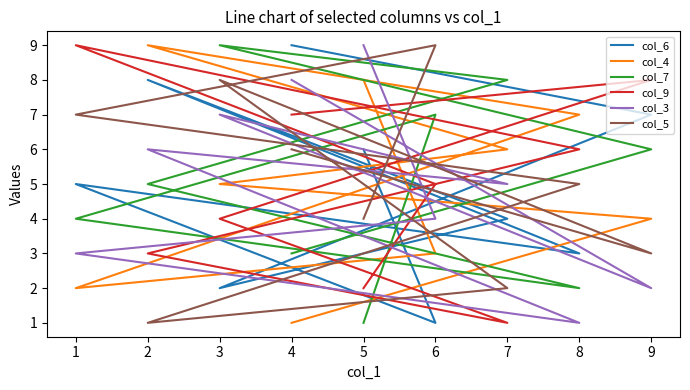

True or false: col_9 has a value of 14 at 9.

False